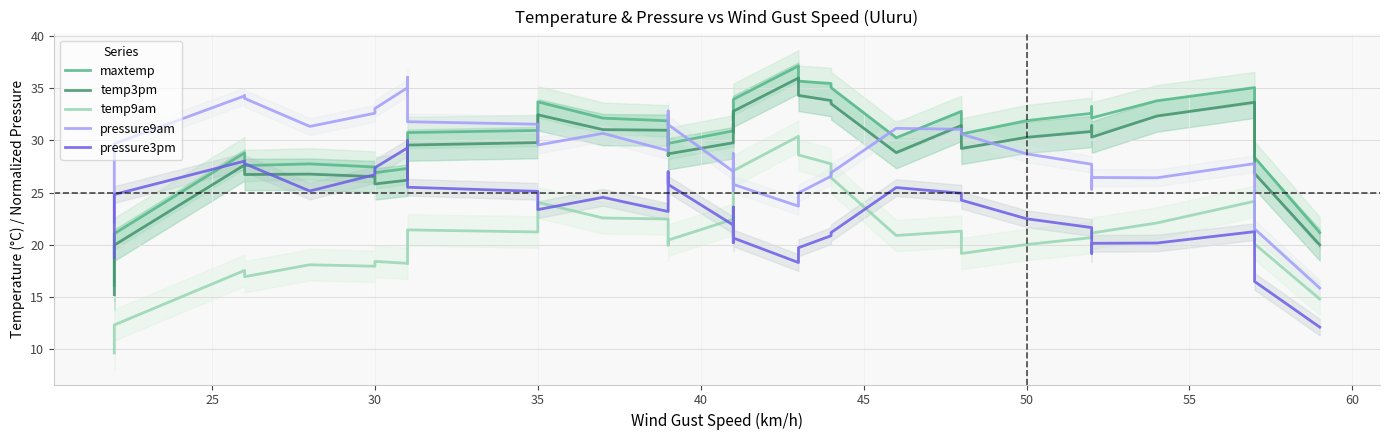

Is the value of temp3pm at 32 greater than the value of maxtemp at 32?

No